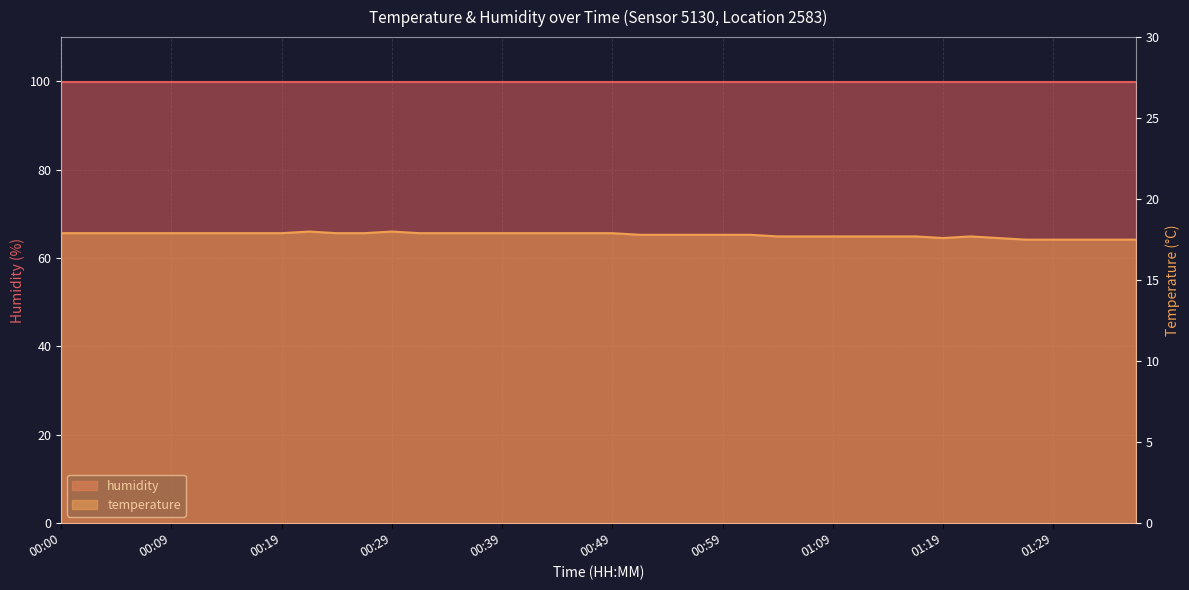

List the labels in order of value, smallest first.

01:27, 01:29, 01:32, 01:34, 01:37, 01:19, 01:24, 01:04, 01:06, 01:09, 01:11, 01:14, 01:16, 01:22, 00:51, 00:54, 00:56, 00:59, 01:01, 00:00, 00:02, 00:05, 00:07, 00:09, 00:12, 00:14, 00:17, 00:19, 00:24, 00:27, 00:32, 00:34, 00:36, 00:39, 00:41, 00:44, 00:46, 00:49, 00:22, 00:29